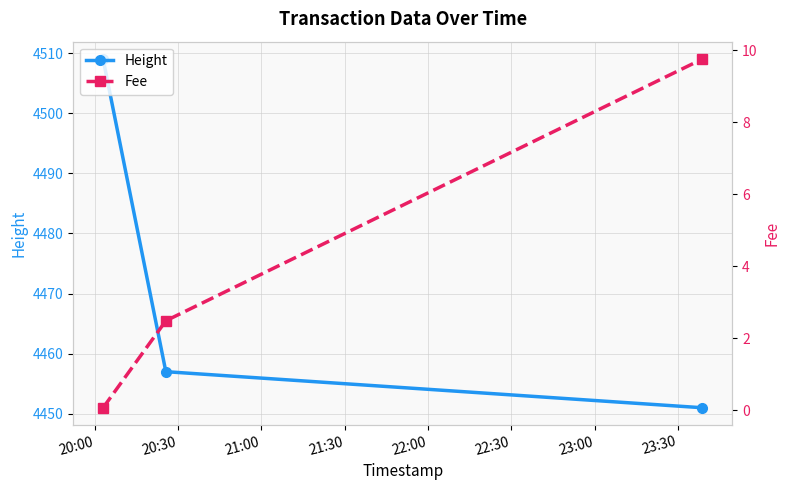

What is the value of the Height point at the 2nd from the left?

4457